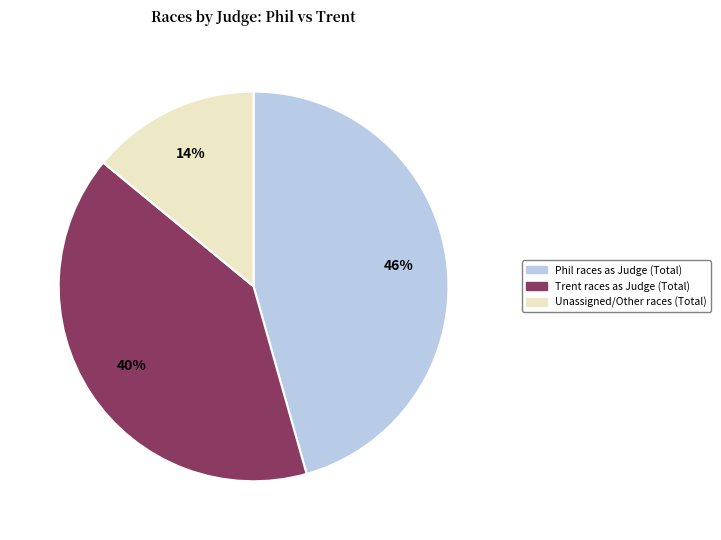

To the nearest percent, what is the difference between the largest and smallest slice percentages?

32%